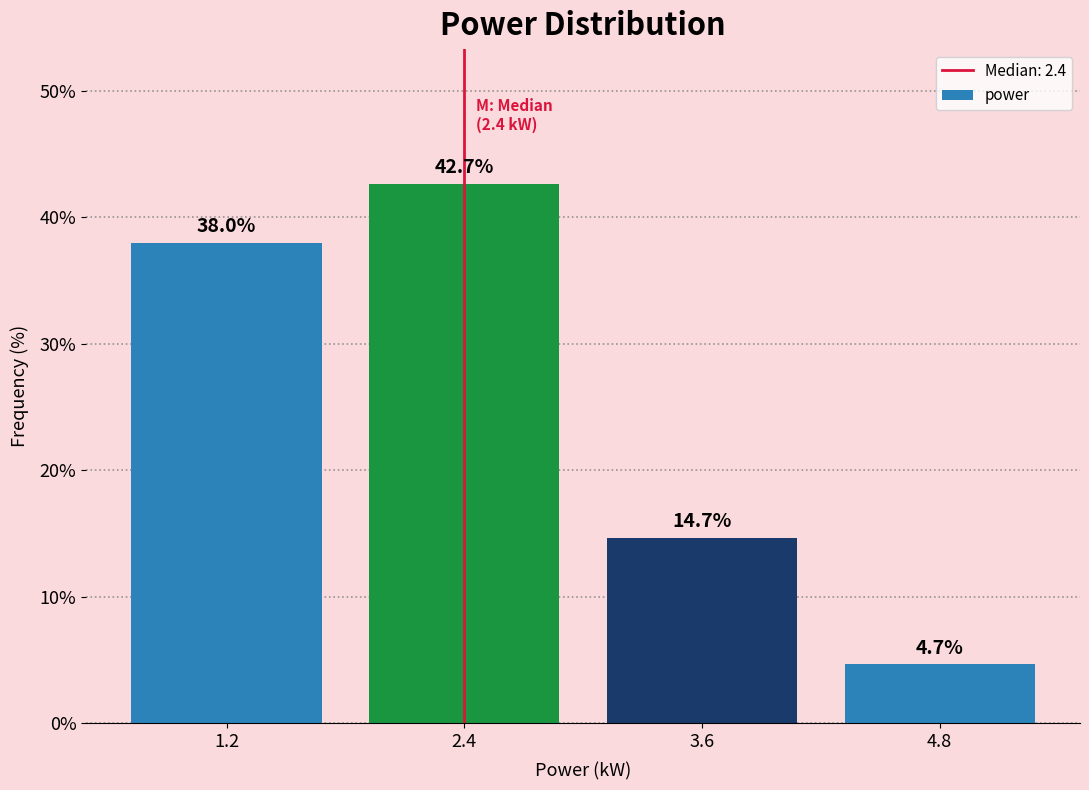

Reading right to left, what are all the values shown in this chart?

4.8=4.7	3.6=14.7	2.4=42.7	1.2=38.0